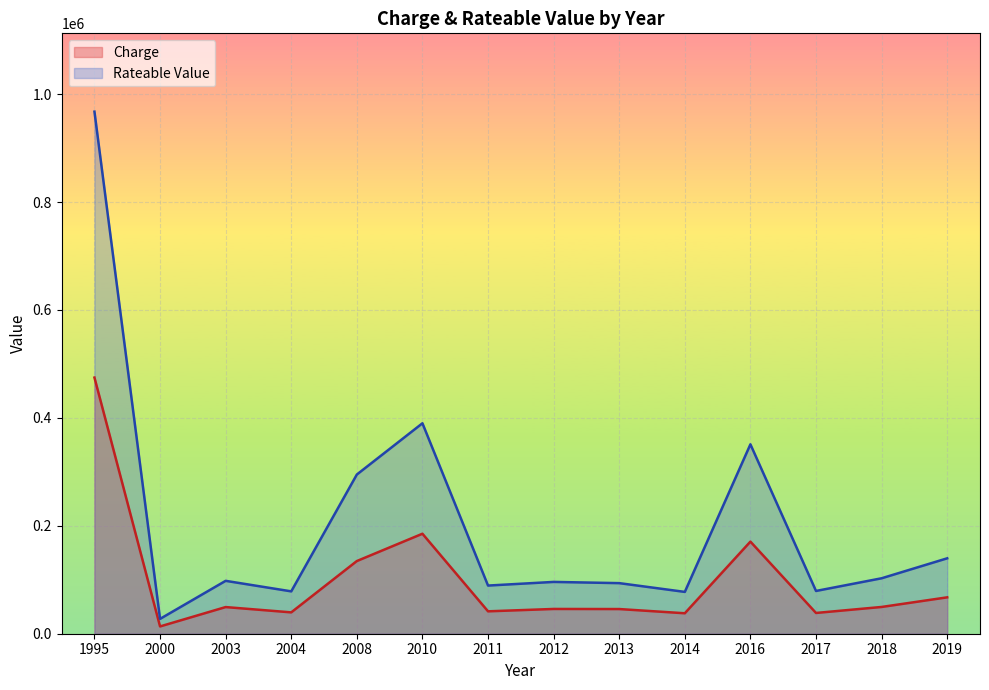

Which series changed the most between 2004 and 2017?

Charge